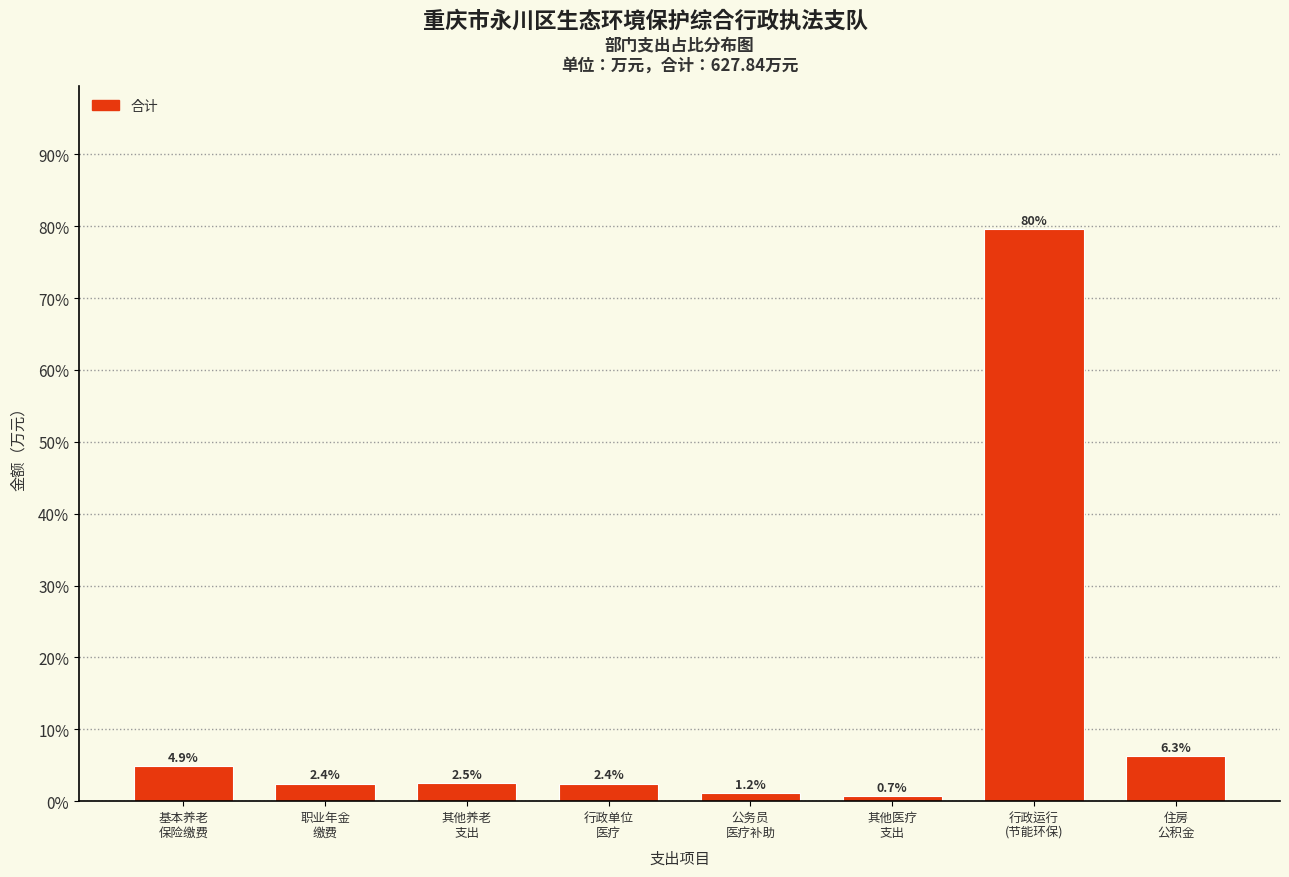

Reading left to right, what are all the values shown in this chart?

4.9	2.4	2.5	2.4	1.2	0.7	79.6	6.3